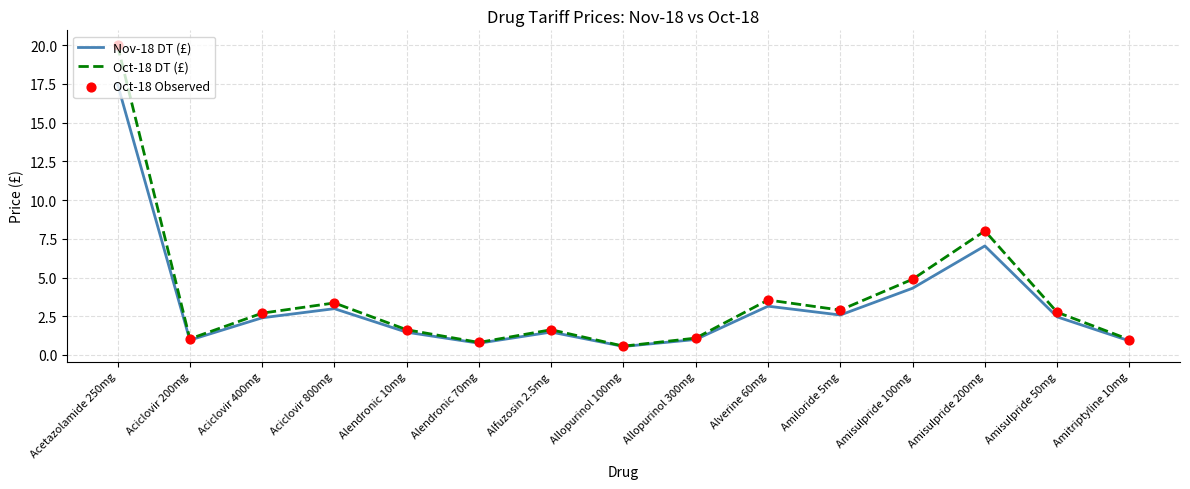

What is the total value across all series at Amisulpride 200mg?

15.1